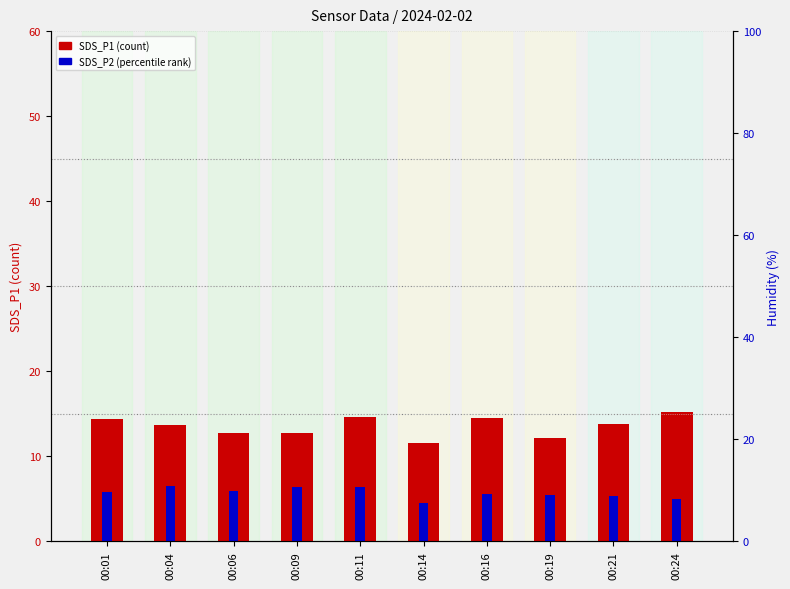

At which label does SDS_P1 (count) reach its minimum?

00:14